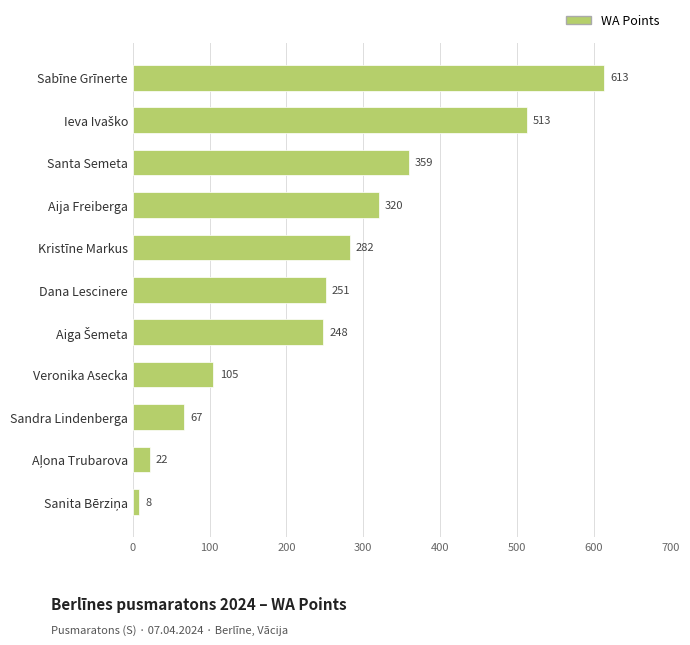

Reading top to bottom, transcribe all the data shown in this chart.

613	513	359	320	282	251	248	105	67	22	8